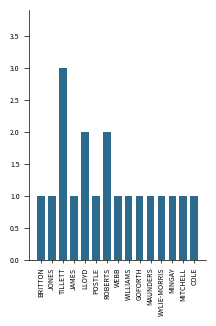

What is the difference between the second highest and second lowest values?

1